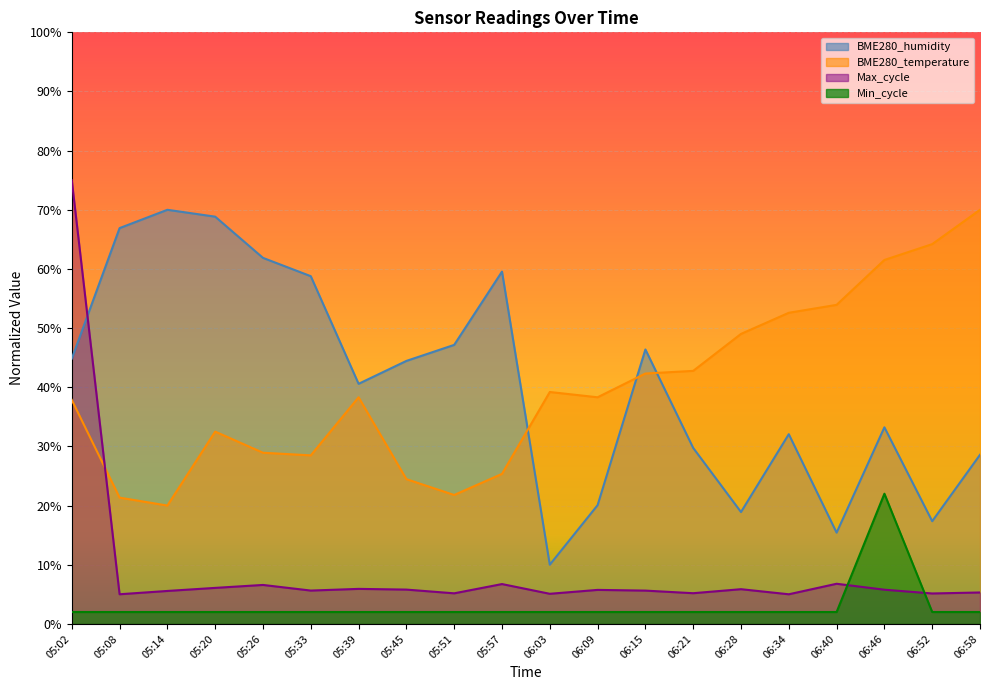

Where is the first local maximum for BME280_humidity?

05:14